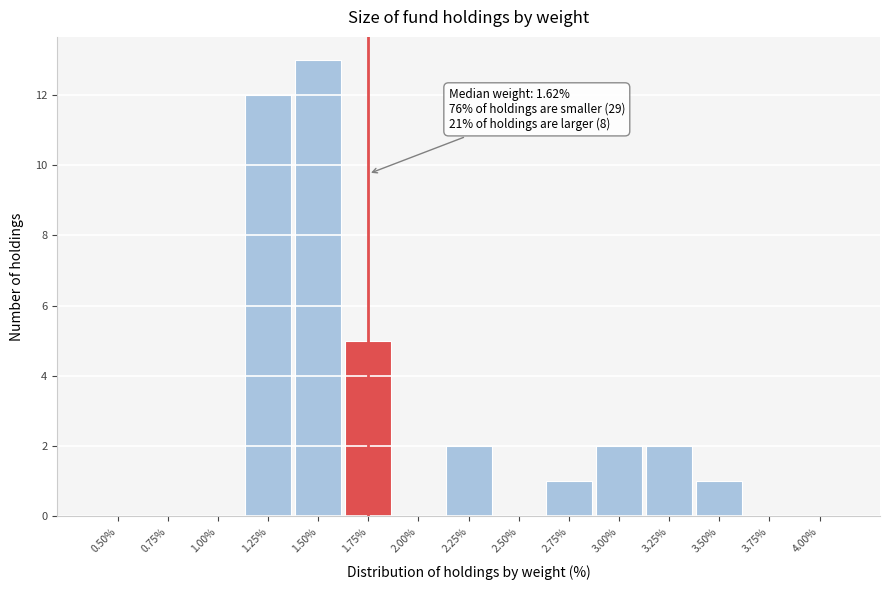

Reading right to left, what are all the values shown in this chart?

4.00%=0	3.75%=0	3.50%=1	3.25%=2	3.00%=2	2.75%=1	2.50%=0	2.25%=2	2.00%=0	1.75%=5	1.50%=13	1.25%=12	1.00%=0	0.75%=0	0.50%=0